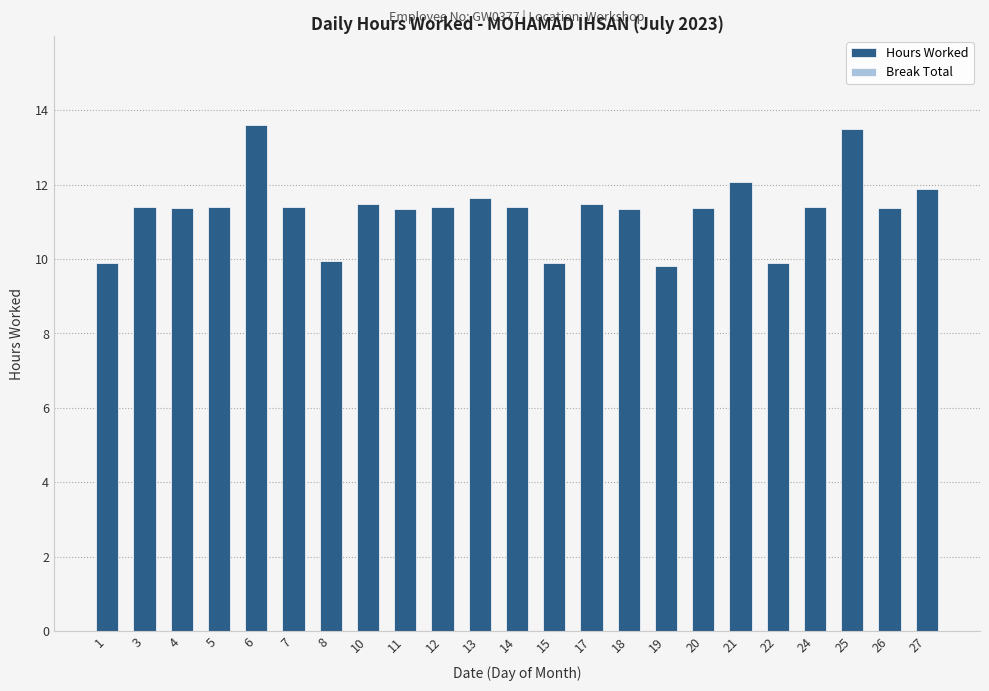

What is the value of the 19th bar from the left?

9.9